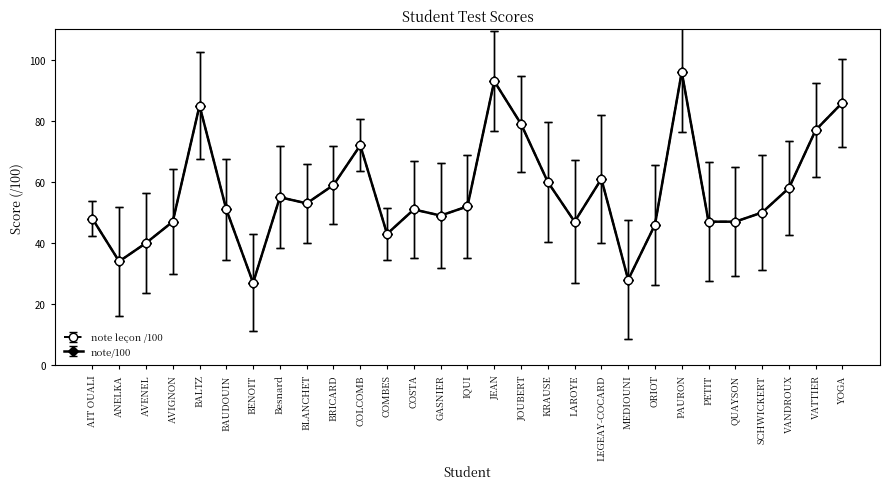

Reading right to left, extract all data points from this chart.

note leçon /100: 86	77	58	50	47	47	96	46	28	61	47	60	79	93	52	49	51	43	72	59	53	55	27	51	85	47	40	34	48
note/100: 86	77	58	50	47	47	96	46	28	61	47	60	79	93	52	49	51	43	72	59	53	55	27	51	85	47	40	34	48